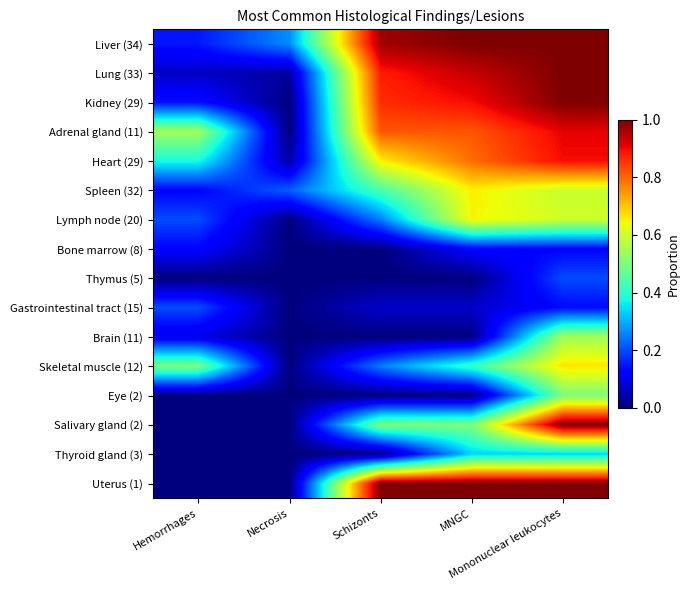

How many distinct data groups are displayed?

16